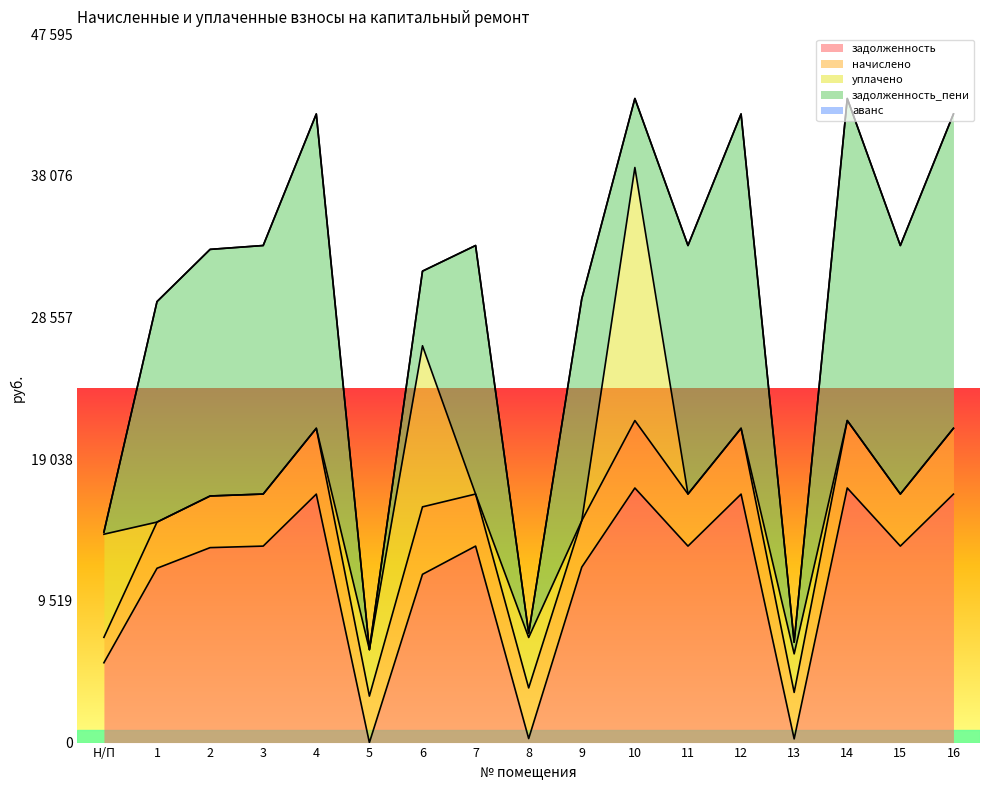

At 2, list the series in order from largest to smallest.

задолженность_пени, задолженность, начислено, уплачено, аванс